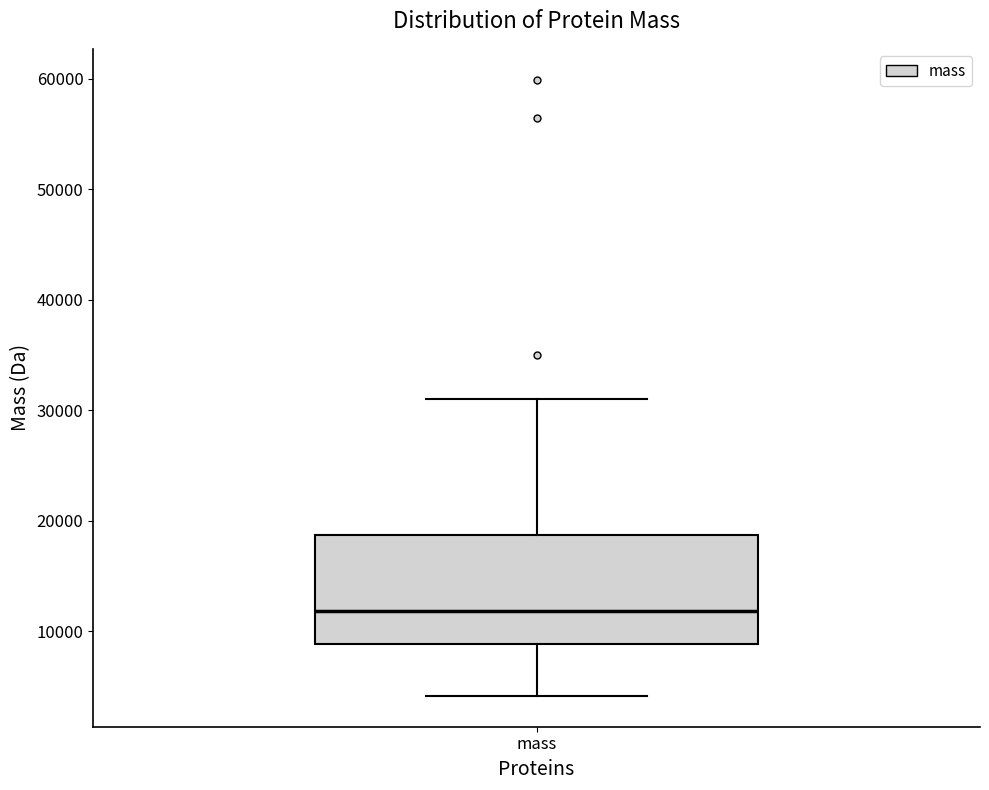

Where does the upper whisker of the box for mass end on the y-axis? The values are not printed on the chart, so give them approximately, as read against the axis.

31000